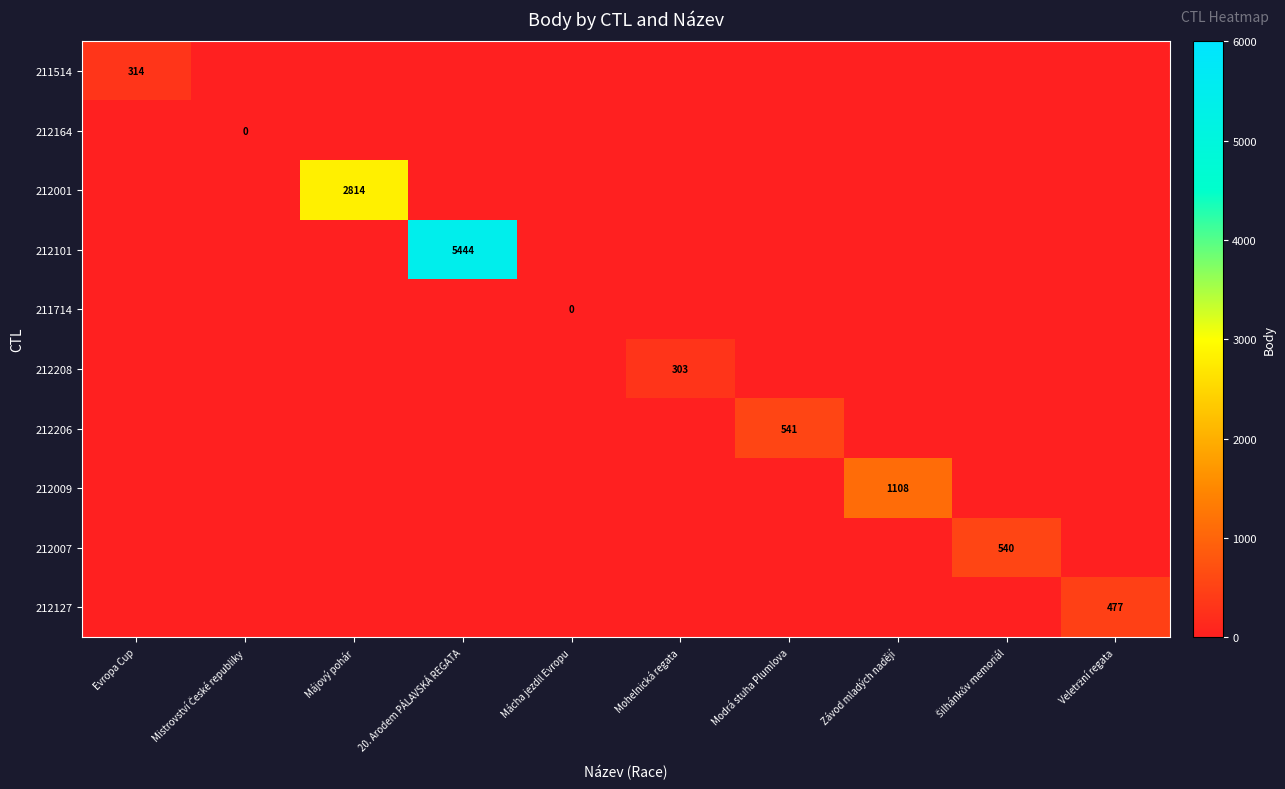

What is the approximate value of 212001 at Májový pohár?

2814